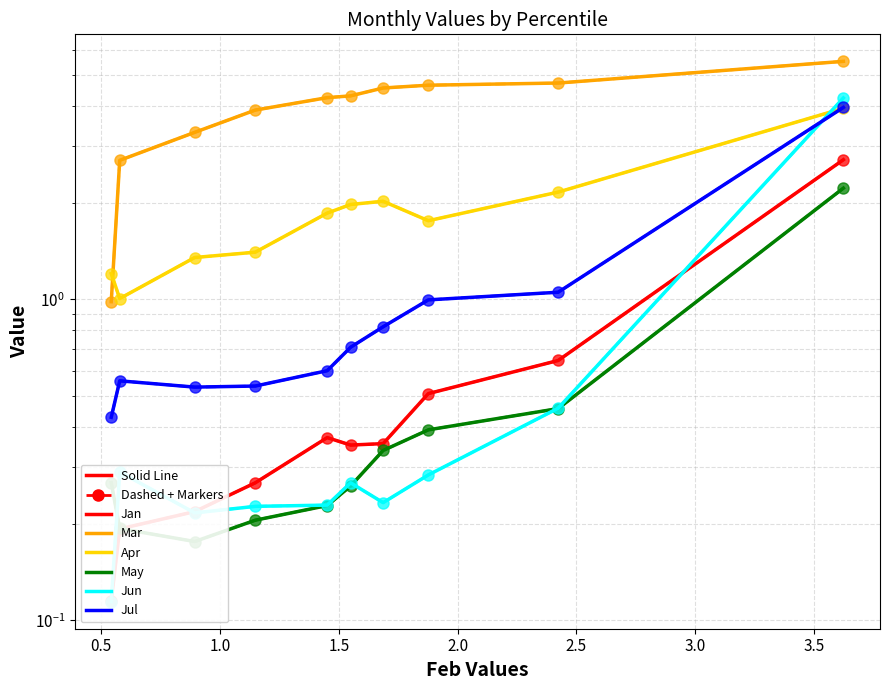

Is the value of Mar at pct15 greater than the value of May at pct95?

Yes